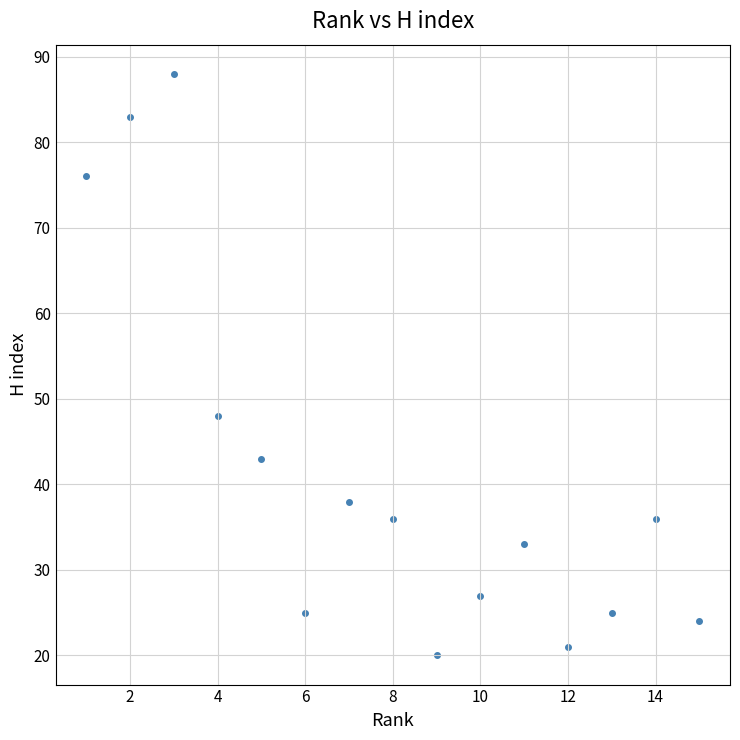

What Y value in the scatter plot is closest to 54?

48